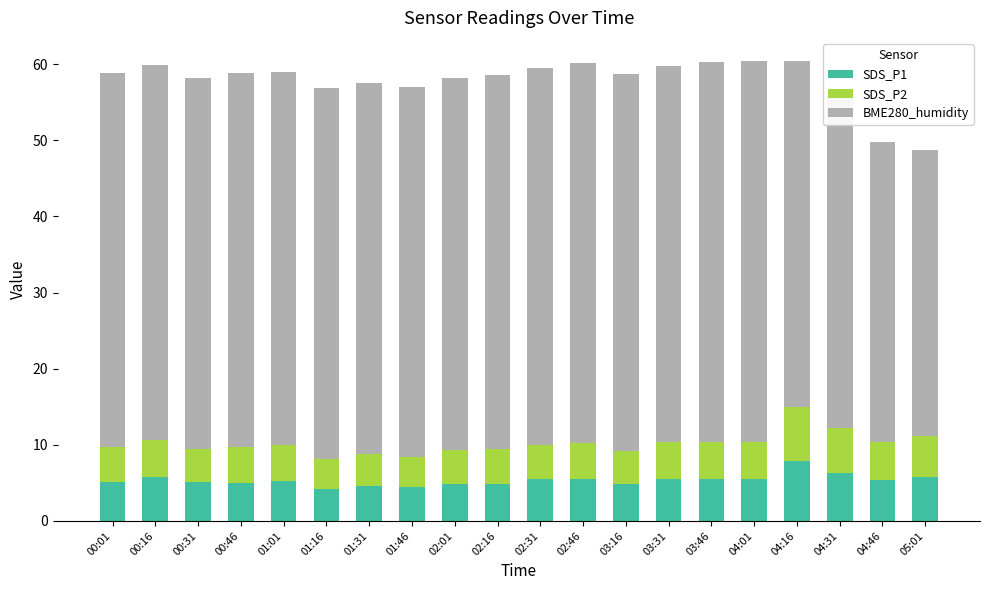

What is the difference between the maximum and minimum values in the SDS_P1 series?

3.7